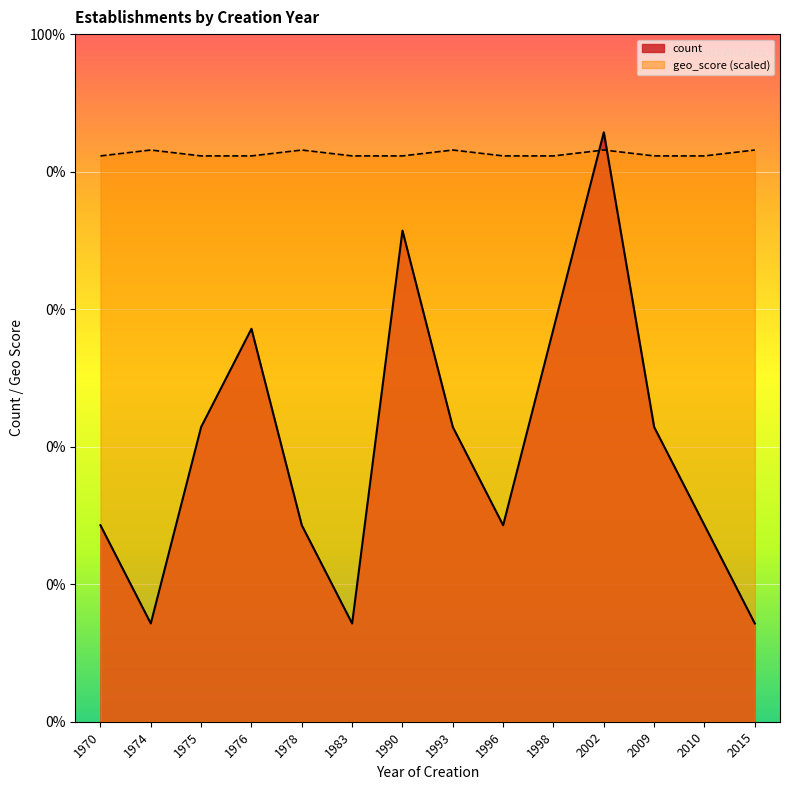

What is the sum of all count_line values?

39.0